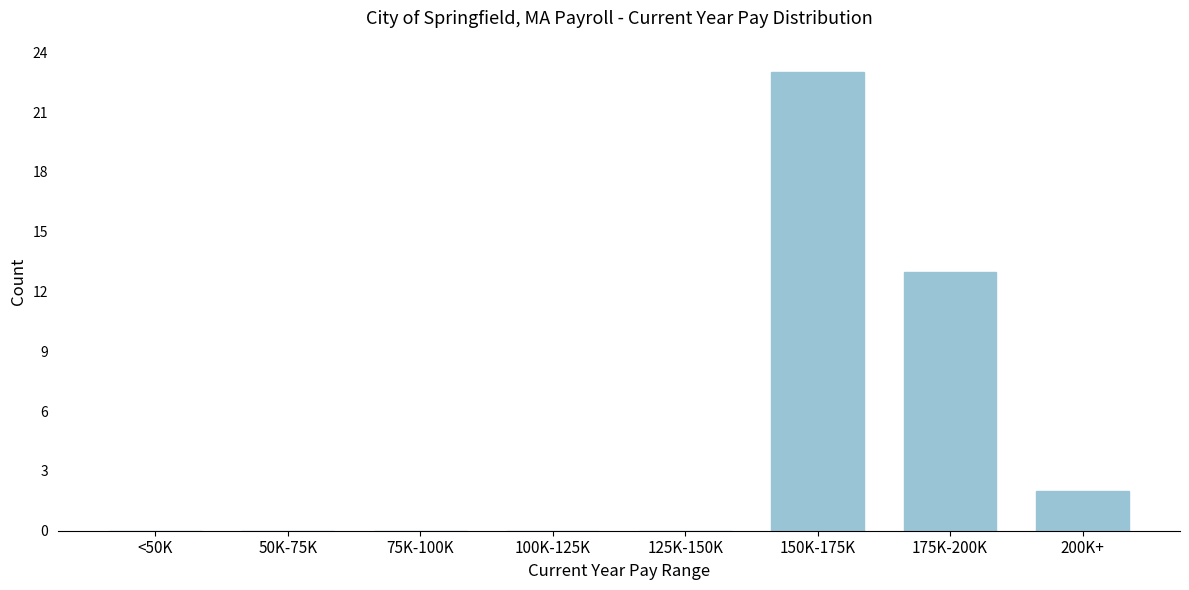

Reading left to right, list all the values displayed in this chart.

<50K=0	50K-75K=0	75K-100K=0	100K-125K=0	125K-150K=0	150K-175K=23	175K-200K=13	200K+=2